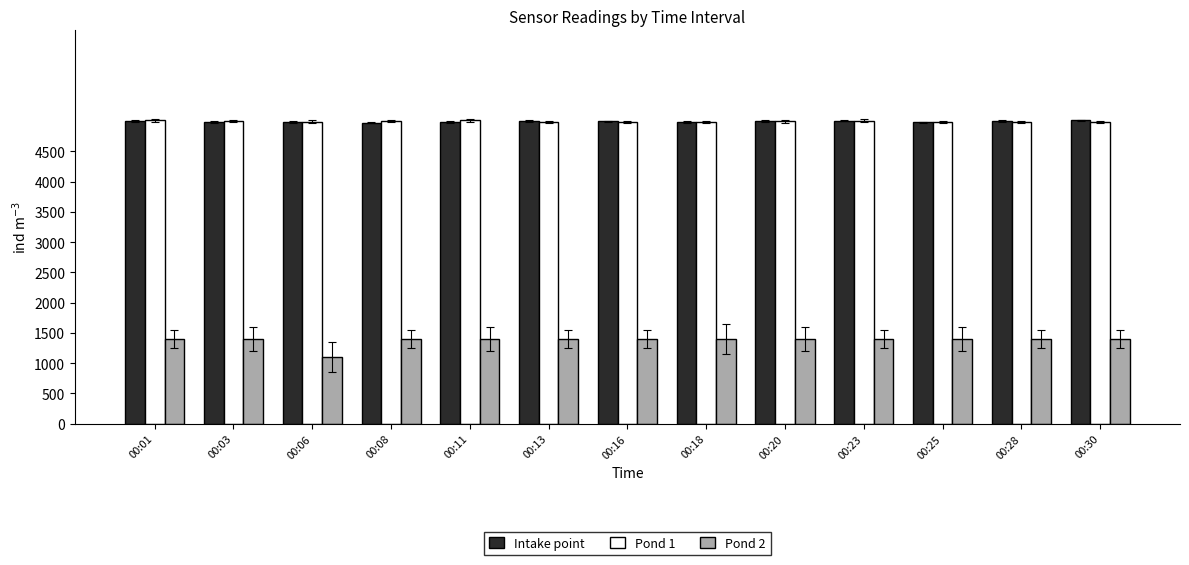

Is it true that Pond 1 equals 4988.2 at 00:28?

True